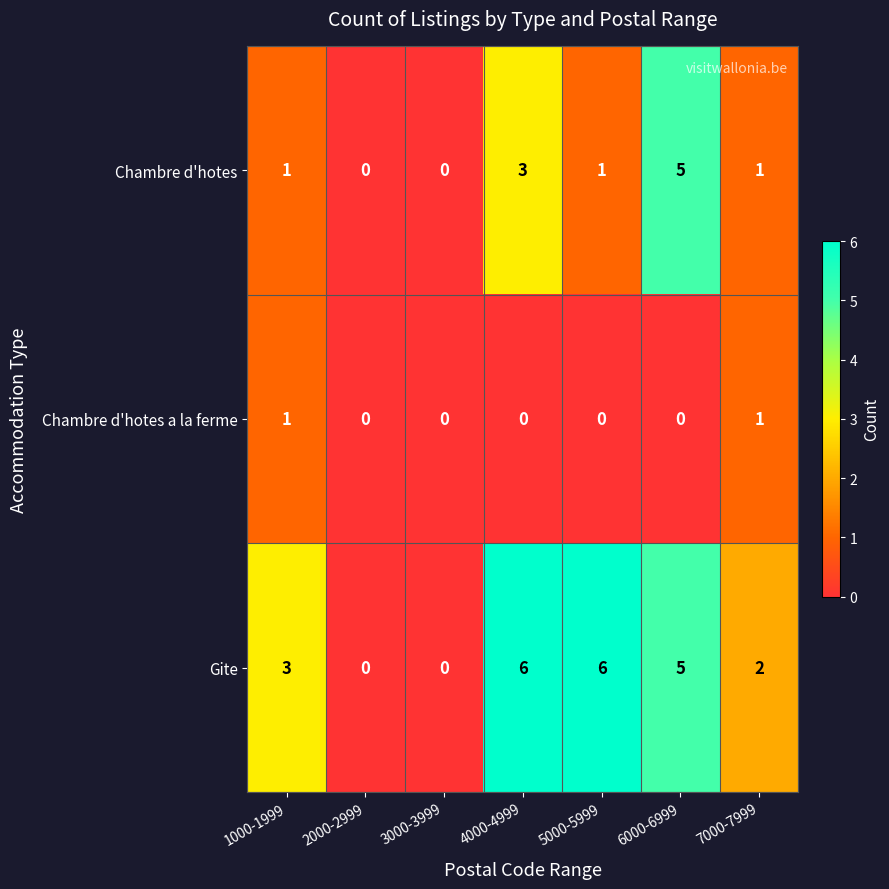

What is the sum of the Chambre d'hotes values at 6000-6999 and 7000-7999?

6